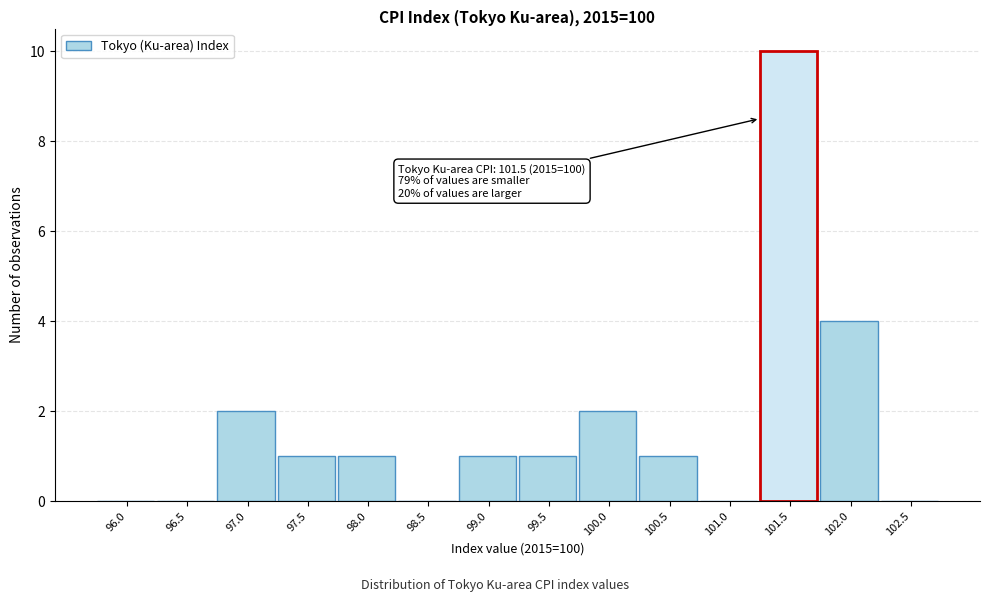

Reading right to left, transcribe all the data shown in this chart.

102.5=0	102.0=4	101.5=10	101.0=0	100.5=1	100.0=2	99.5=1	99.0=1	98.5=0	98.0=1	97.5=1	97.0=2	96.5=0	96.0=0